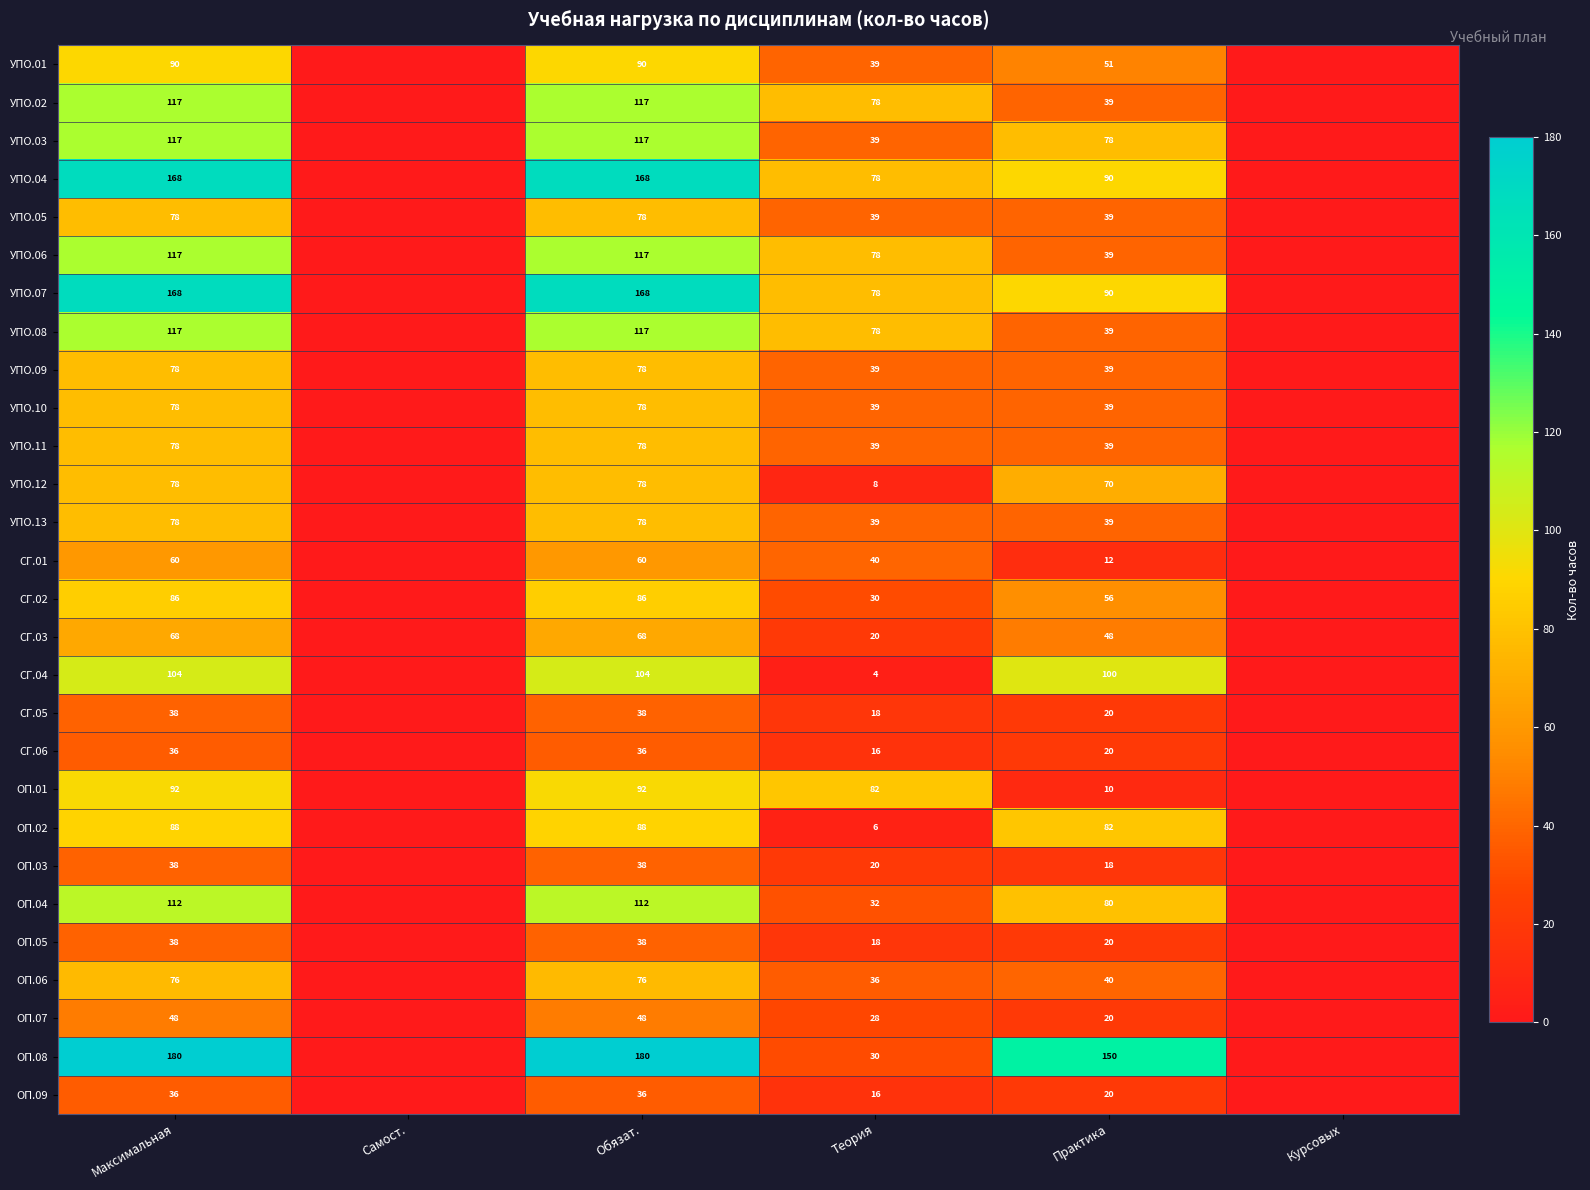

At how many categories does at least one series exceed 166?

2